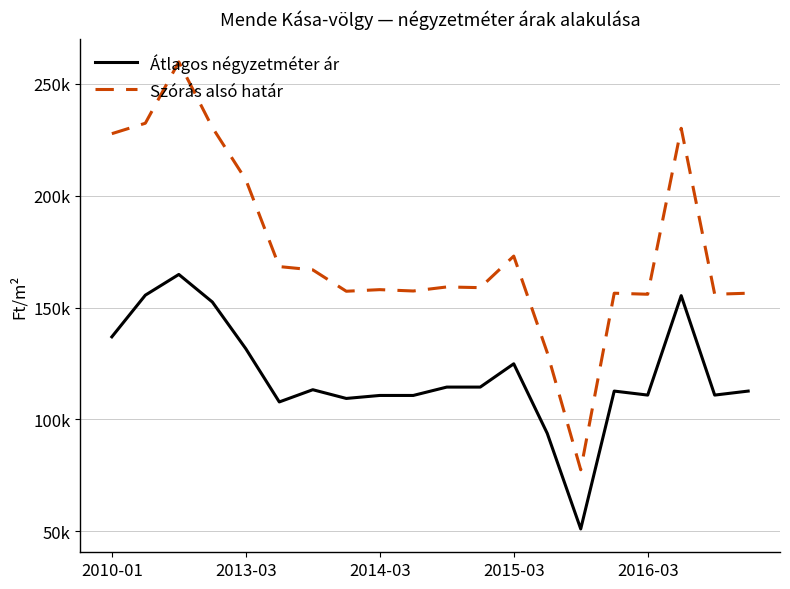

What are all the series names shown in the legend?

Átlagos négyzetméter ár, Szórás alsó határ